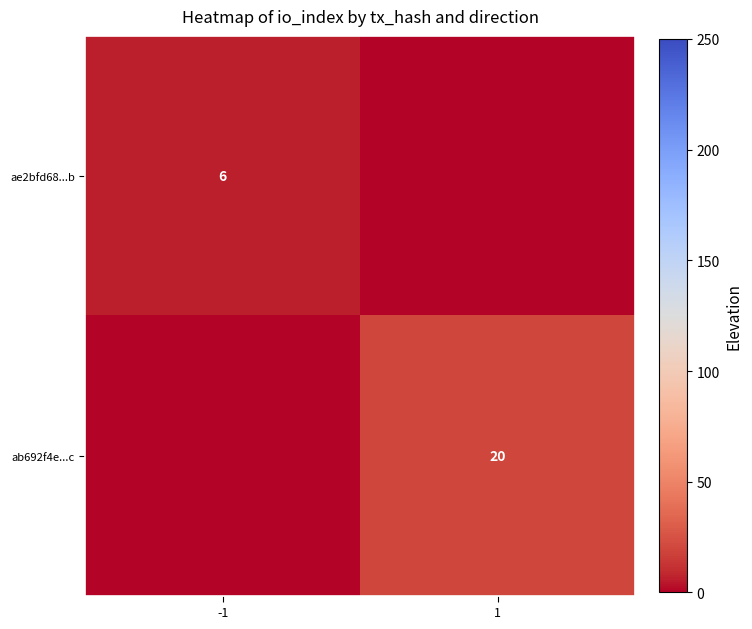

At which category is the sum across all series the highest?

1